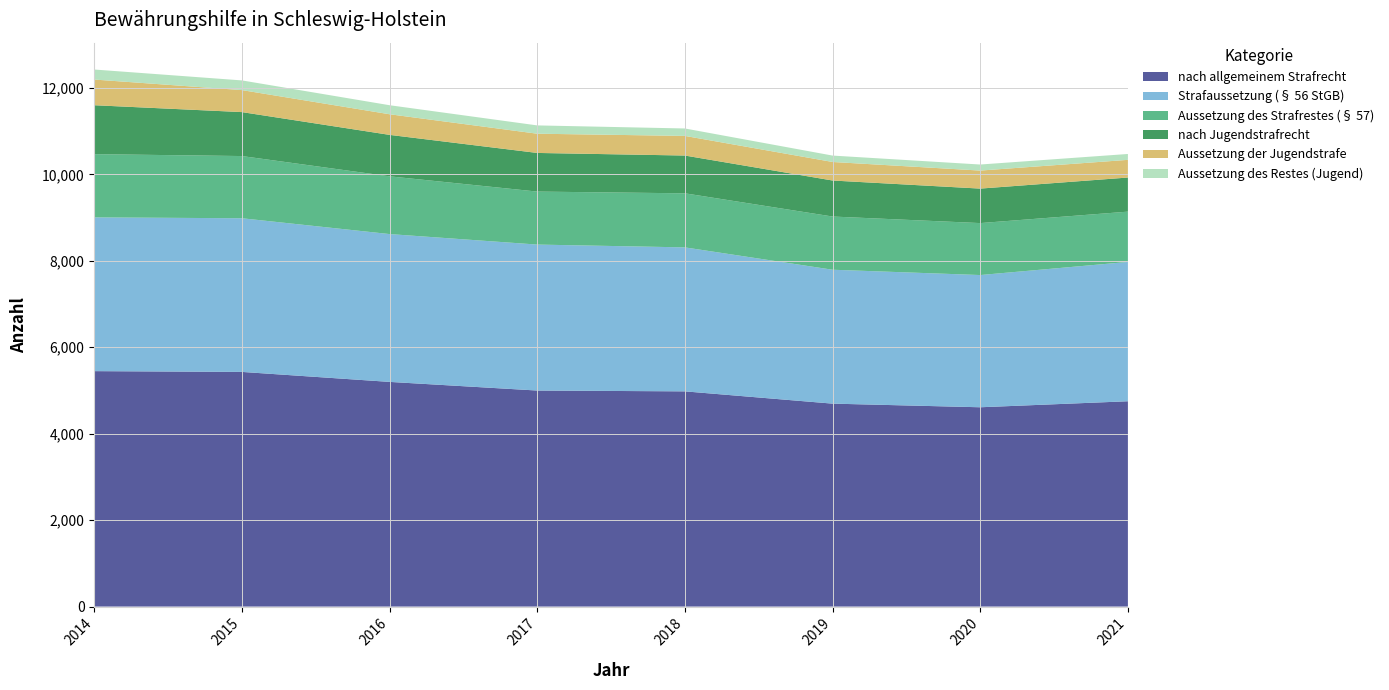

Reading left to right, what are all the values shown in this chart?

nach allgemeinem Strafrecht: 2014=5447	2015=5429	2016=5198	2017=4998	2018=4979	2019=4695	2020=4611	2021=4750
Strafaussetzung (§ 56 StGB): 2014=3557	2015=3555	2016=3420	2017=3377	2018=3331	2019=3098	2020=3059	2021=3223
Aussetzung des Strafrestes (§ 57): 2014=1463	2015=1439	2016=1336	2017=1226	2018=1251	2019=1231	2020=1202	2021=1164
nach Jugendstrafrecht: 2014=1132	2015=1017	2016=959	2017=894	2018=874	2019=833	2020=798	2021=789
Aussetzung der Jugendstrafe: 2014=594	2015=509	2016=477	2017=445	2018=454	2019=429	2020=417	2021=409
Aussetzung des Restes (Jugend): 2014=232	2015=224	2016=209	2017=192	2018=172	2019=148	2020=140	2021=136